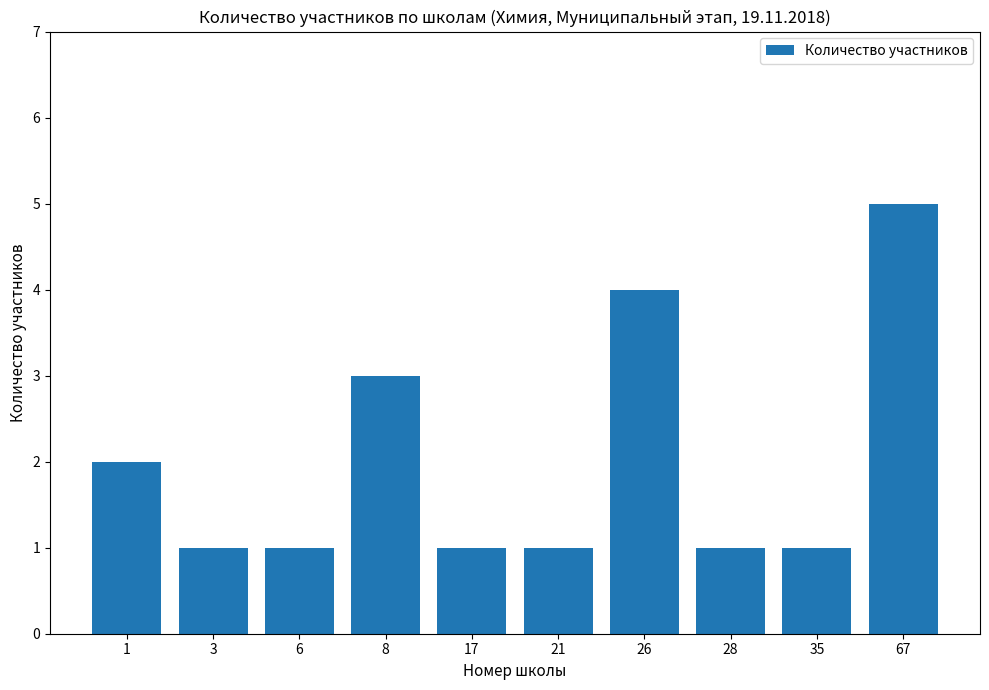

What is the average value?

2